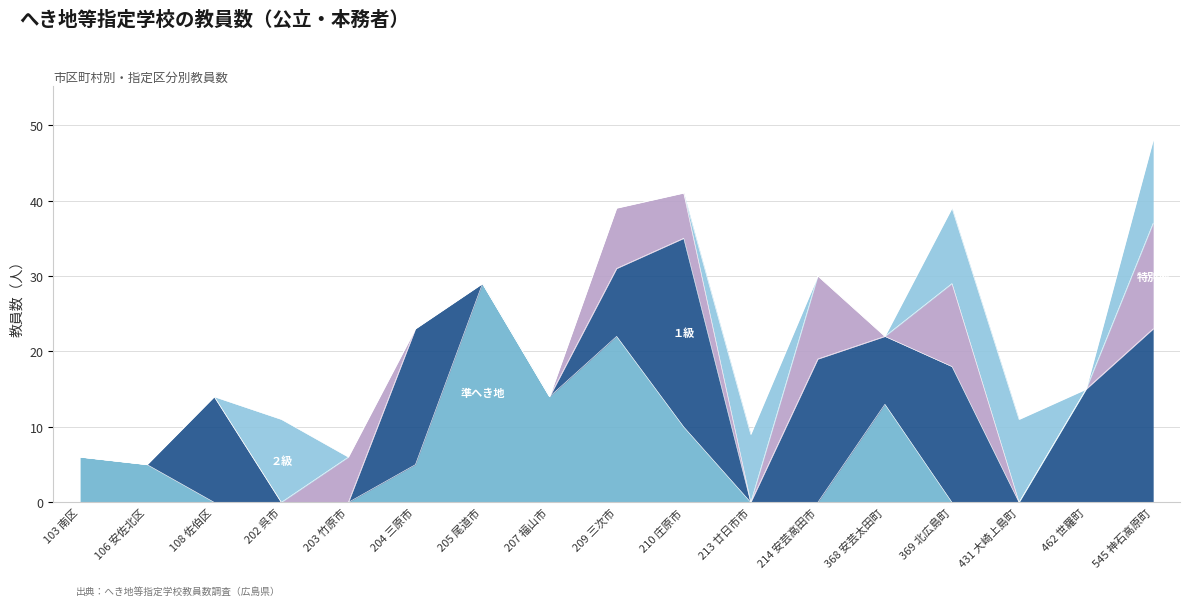

What is the label of the 10th point from the left?

210 庄原市